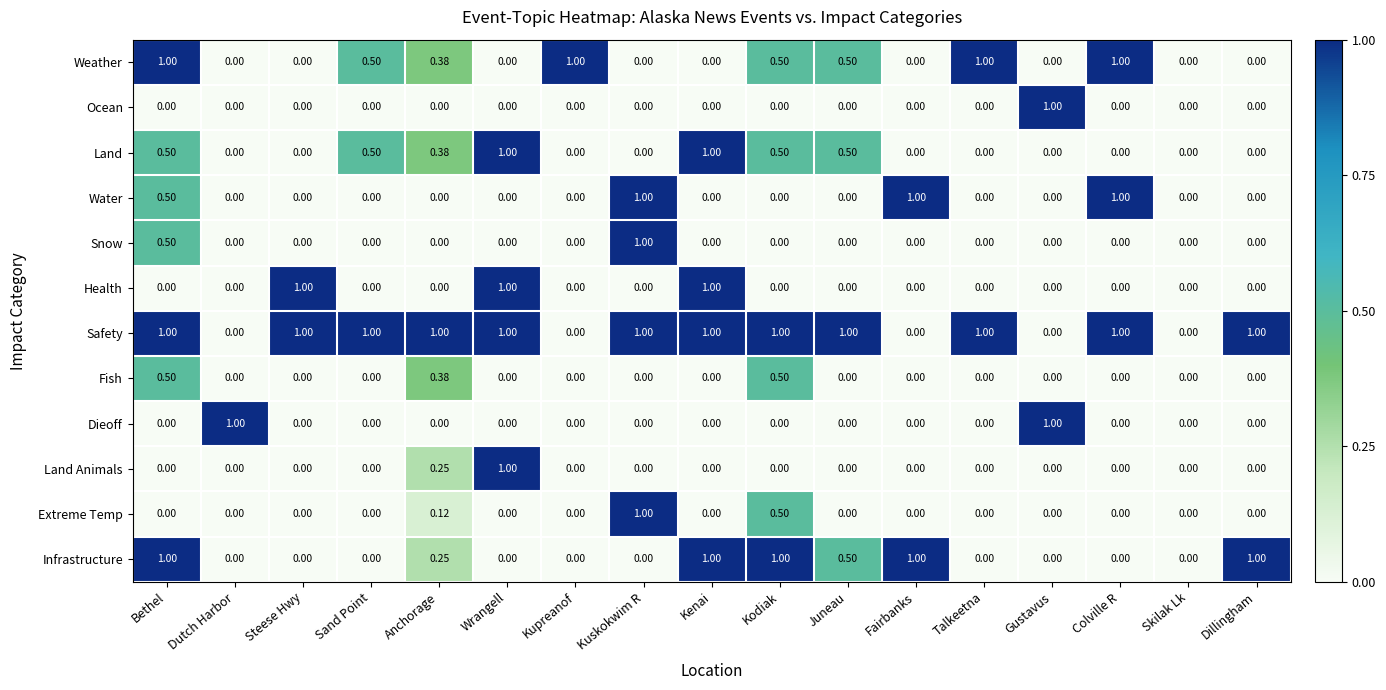

At which category is the sum across all series the highest?

Bethel